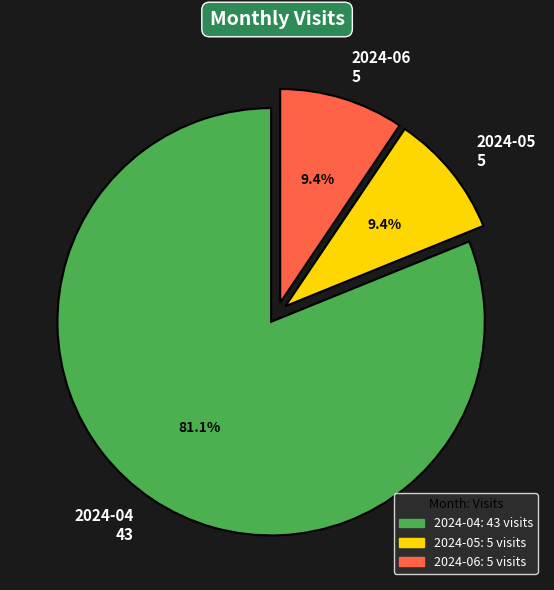

Does 2024-04 represent more than half of the total?

Yes